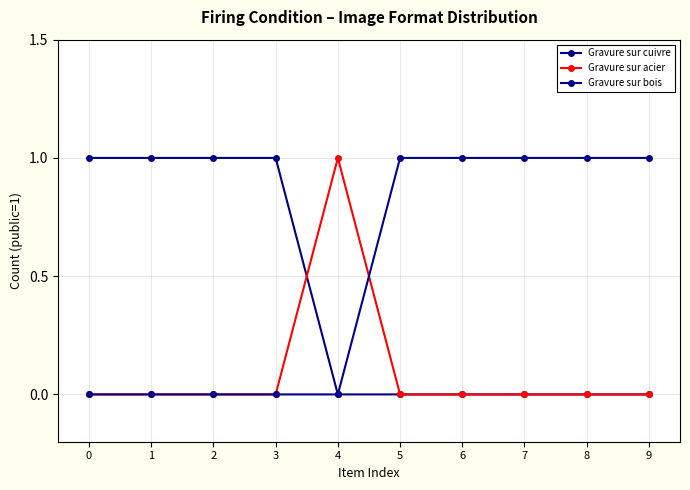

At 4, list the series in order from smallest to largest.

Gravure sur cuivre, Gravure sur bois, Gravure sur acier